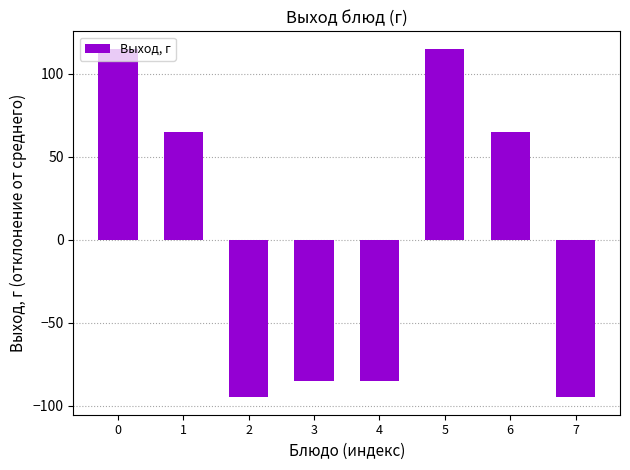

What is the greatest value displayed?

115